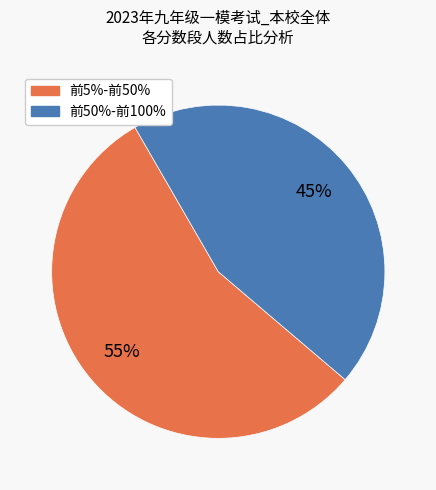

To the nearest percent, what is the average slice percentage?

50%